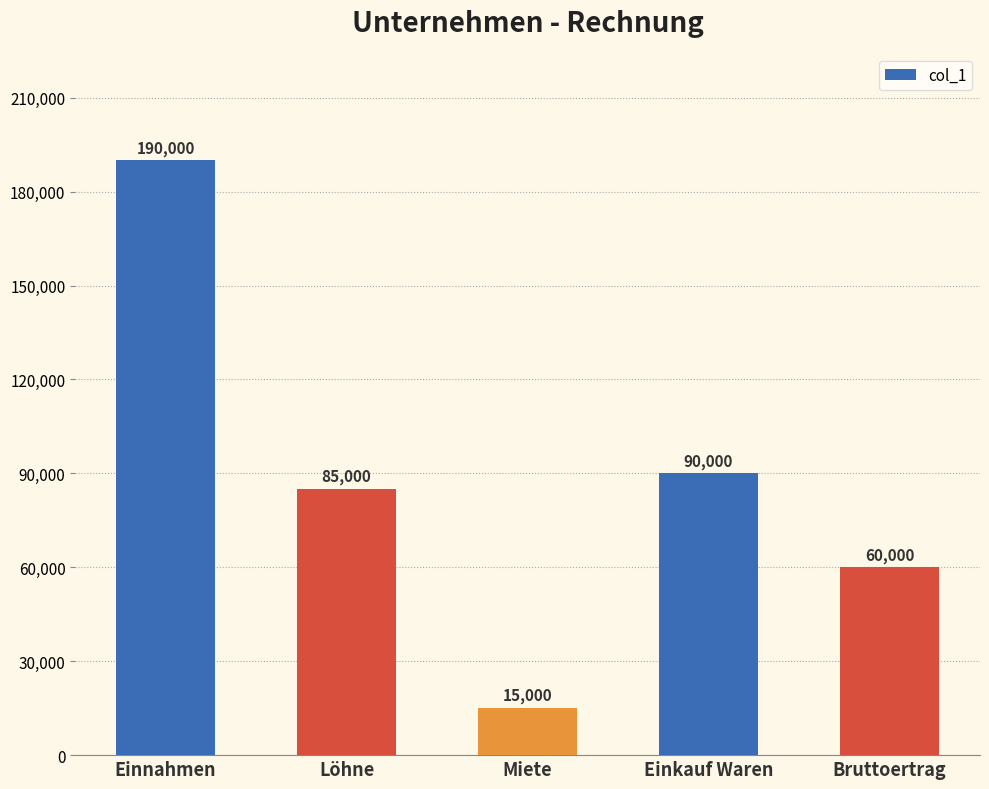

At which category does the chart reach its minimum across all series?

Miete